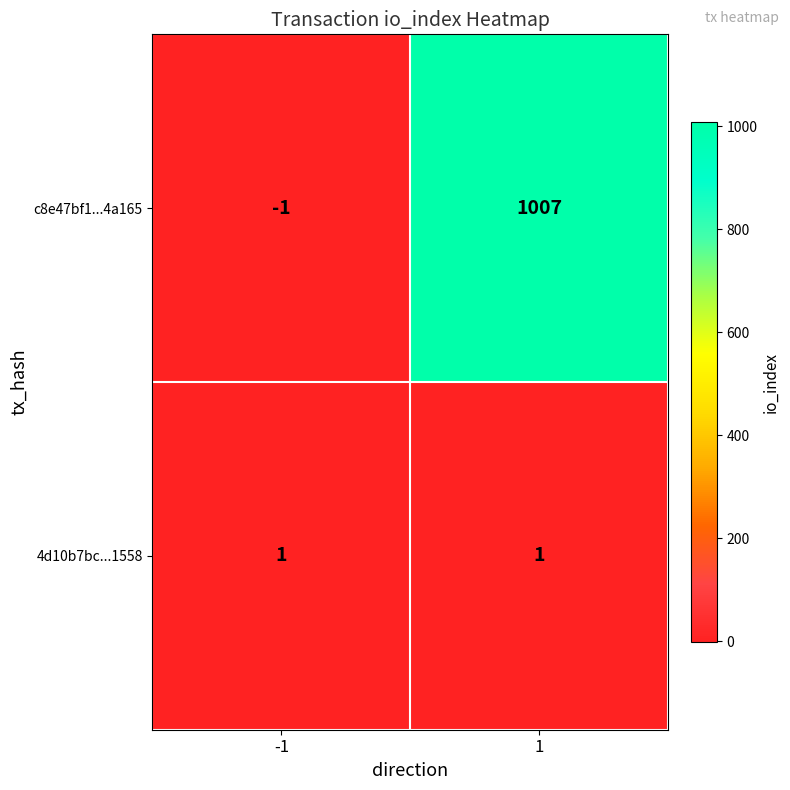

Is the value of 4d10b7bc...1558 at 1 greater than the value of c8e47bf1...4a165 at 1?

No